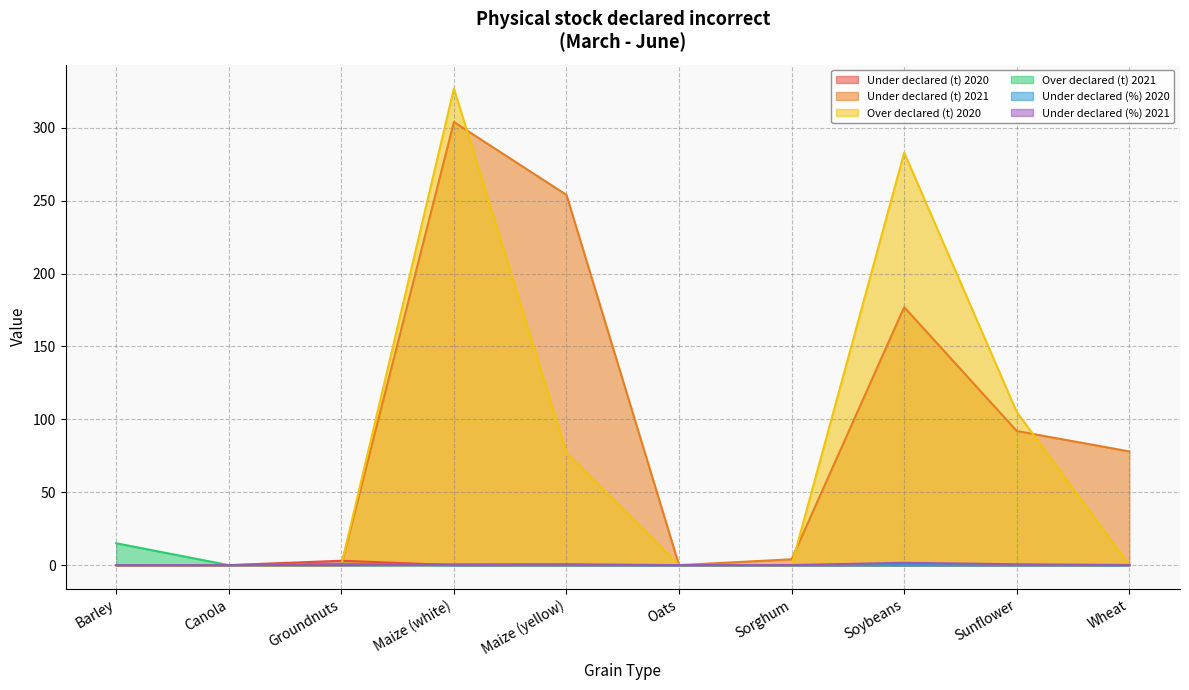

What are all the series names shown in the legend?

Under declared (t) 2020, Under declared (t) 2021, Over declared (t) 2020, Over declared (t) 2021, Under declared (%) 2020, Under declared (%) 2021